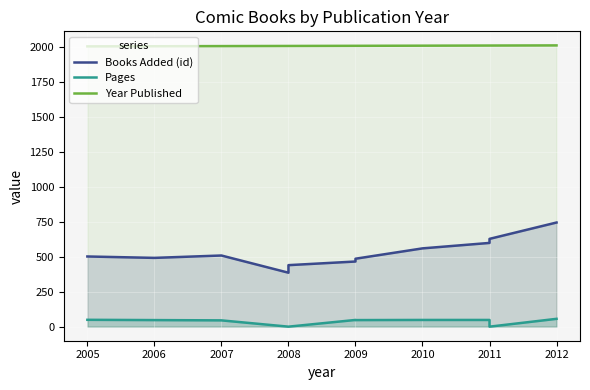

What is the maximum value shown in the chart?

2012